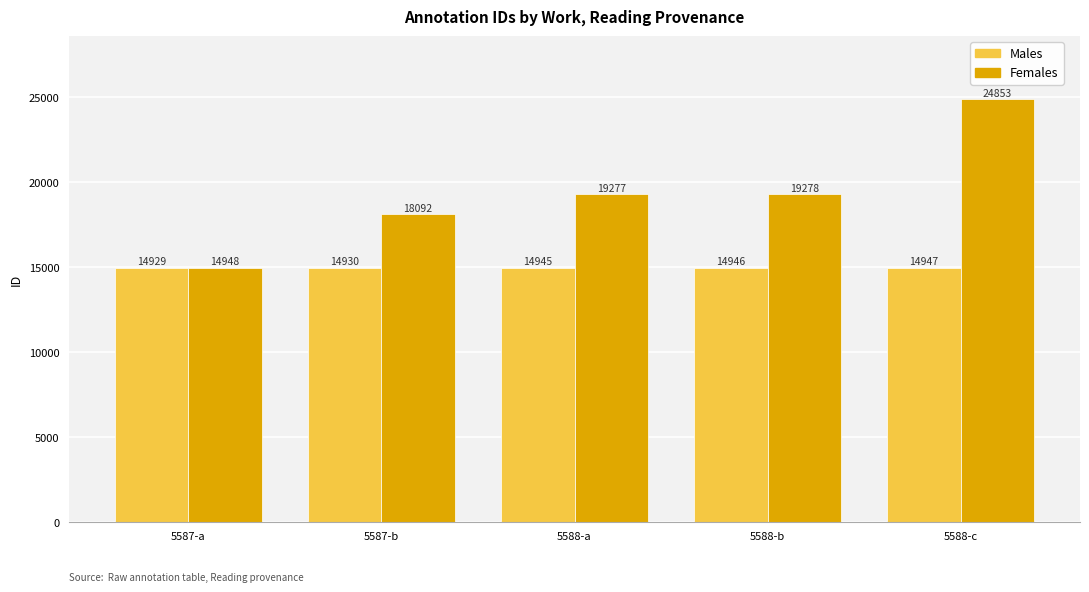

Which series has the largest range (max minus min)?

Females